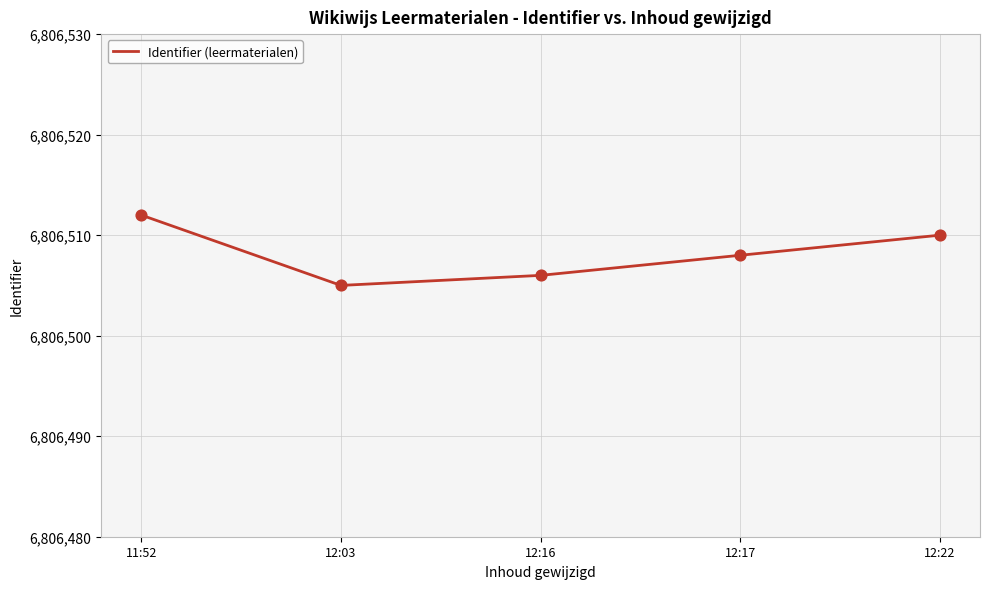

Between 12:16 and 11:52, which is larger?

11:52